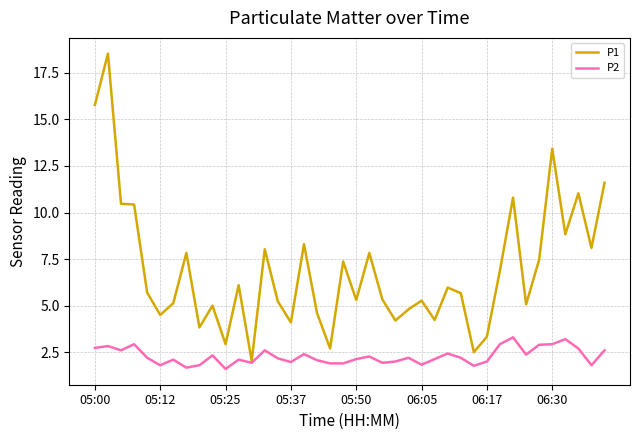

Rank the series by their maximum value, from highest to lowest.

P1, P2